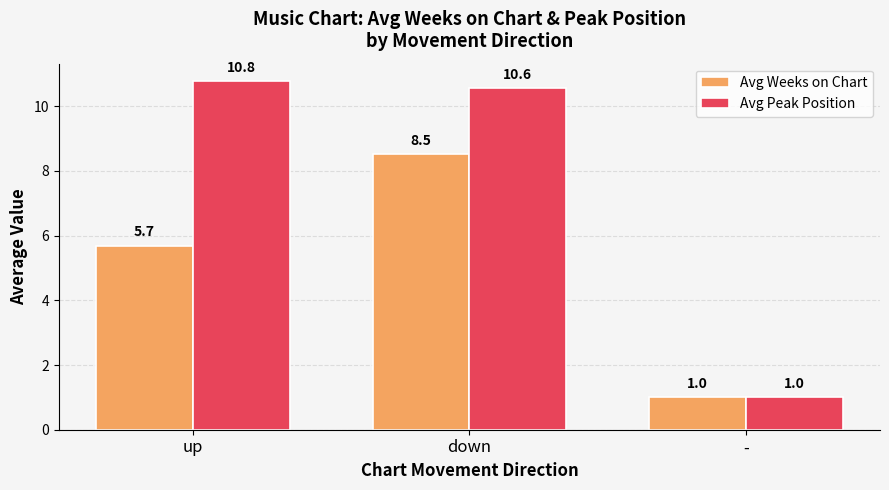

What is the difference between the second highest and minimum values in the Avg Peak Position series?

9.6